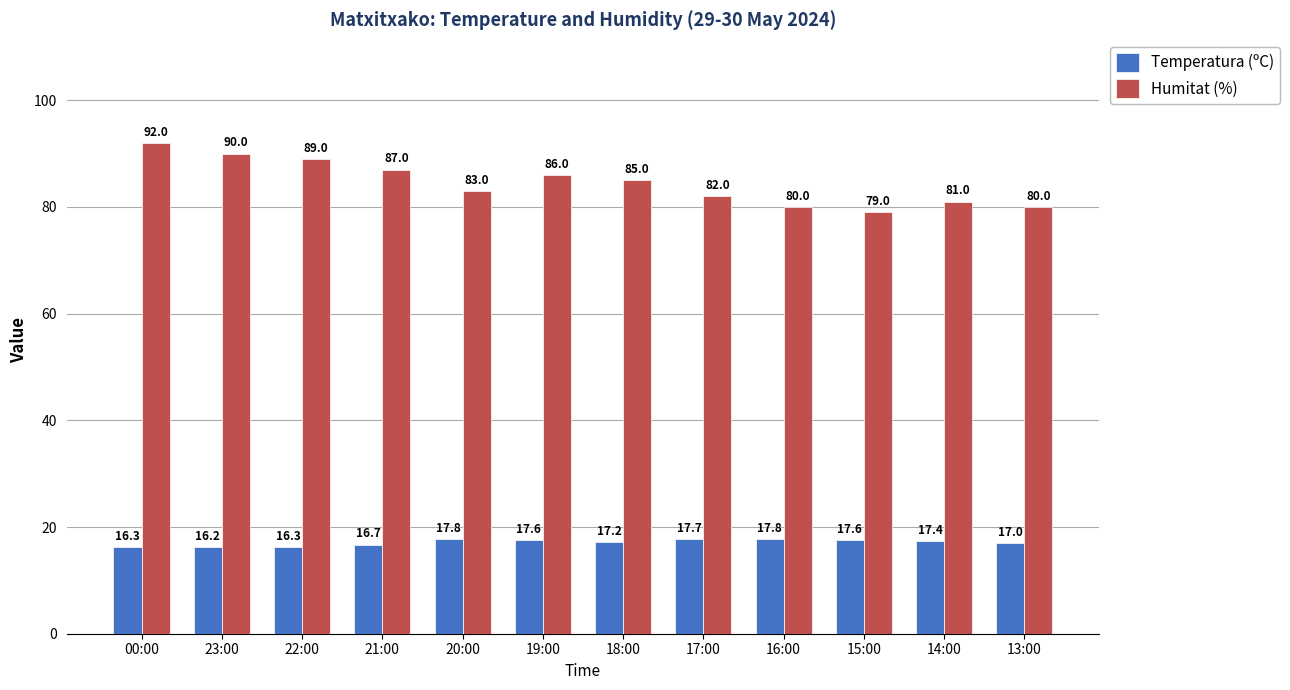

Reading right to left, transcribe all the data shown in this chart.

Temperatura (ºC): 13:00=17.0	14:00=17.4	15:00=17.6	16:00=17.8	17:00=17.7	18:00=17.2	19:00=17.6	20:00=17.8	21:00=16.7	22:00=16.3	23:00=16.2	00:00=16.3
Humitat (%): 13:00=80.0	14:00=81.0	15:00=79.0	16:00=80.0	17:00=82.0	18:00=85.0	19:00=86.0	20:00=83.0	21:00=87.0	22:00=89.0	23:00=90.0	00:00=92.0